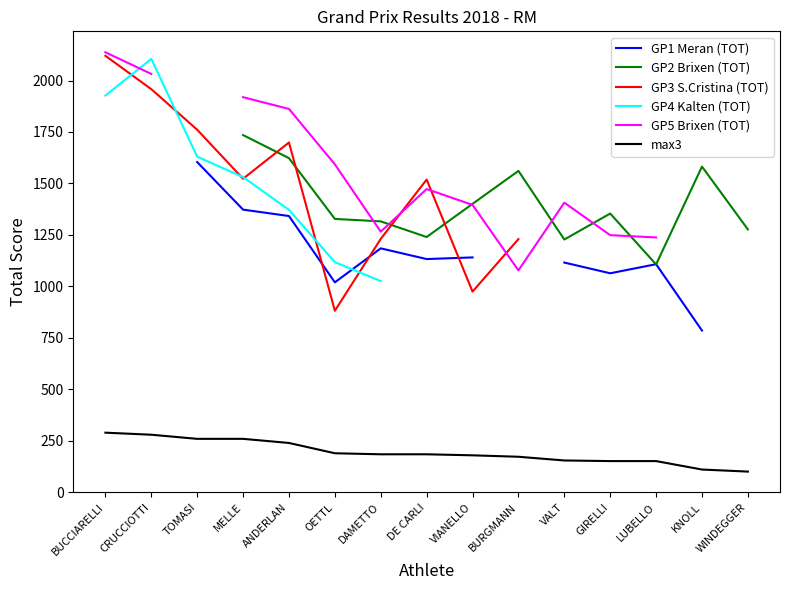

Where is the first local minimum for GP5 Brixen (TOT)?

DAMETTO